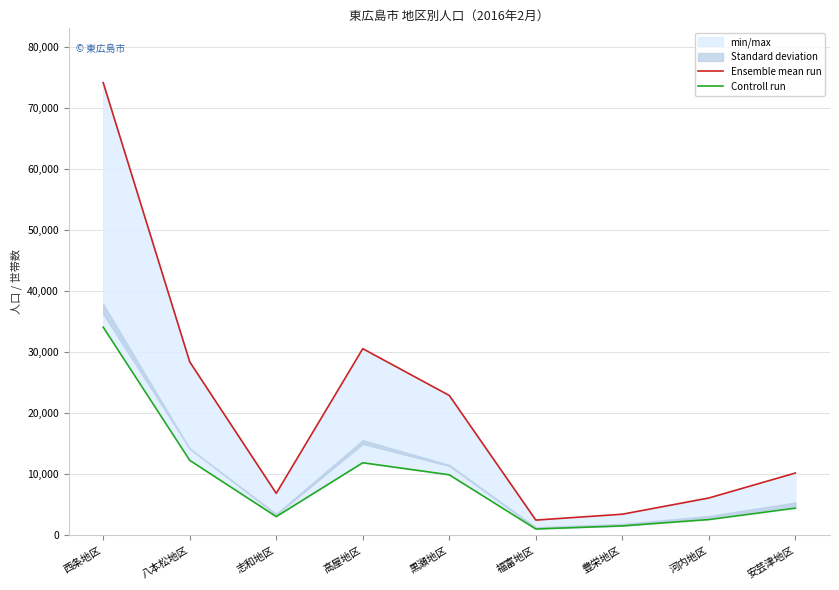

Which series has the largest total across all categories?

Ensemble mean run